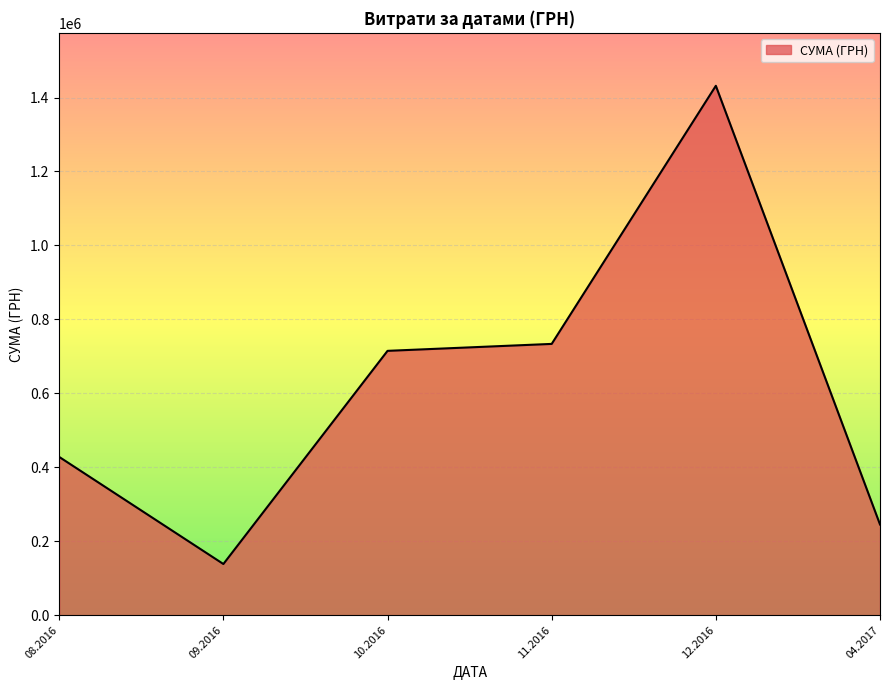

Reading right to left, transcribe all the data shown in this chart.

04.2017=245287.8	12.2016=1431693.6	11.2016=733654.1	10.2016=714873.4	09.2016=138404.7	08.2016=428000.6